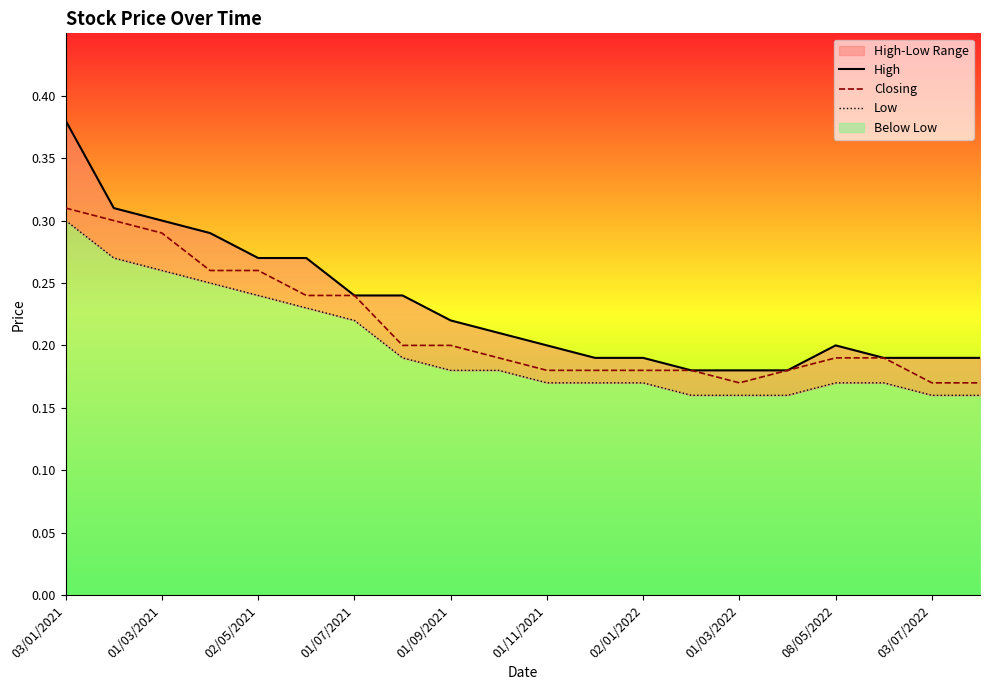

Which series has the largest total across all categories?

High